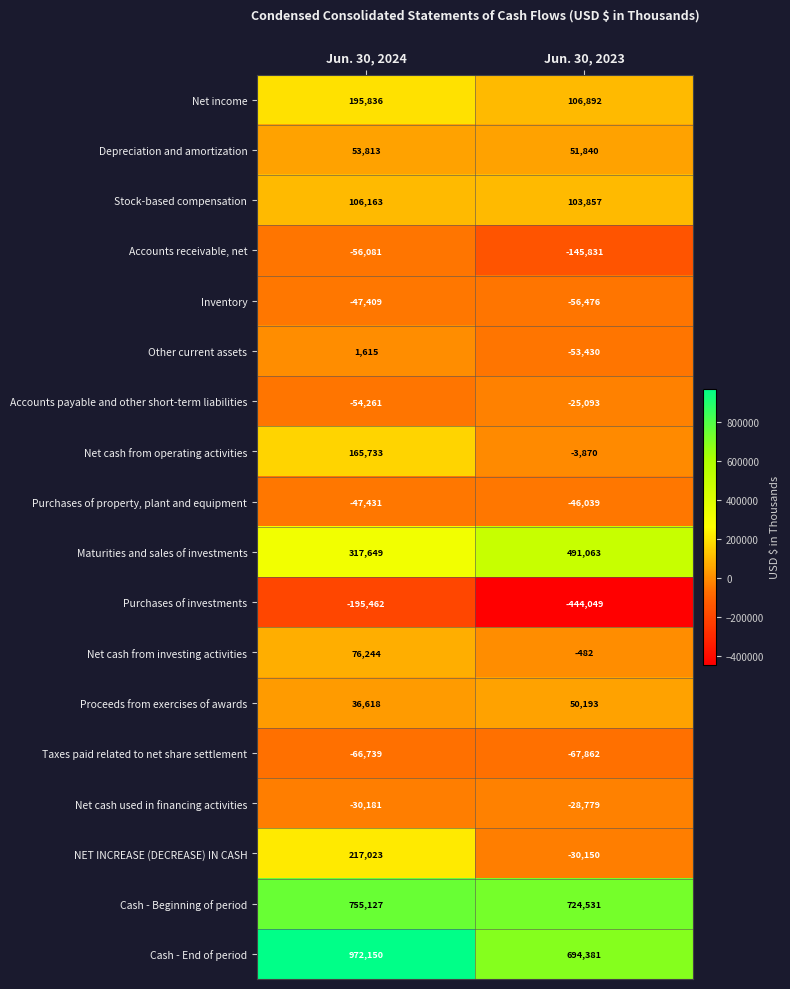

Is it true that Cash - End of period equals 311372 at Jun. 30, 2023?

False